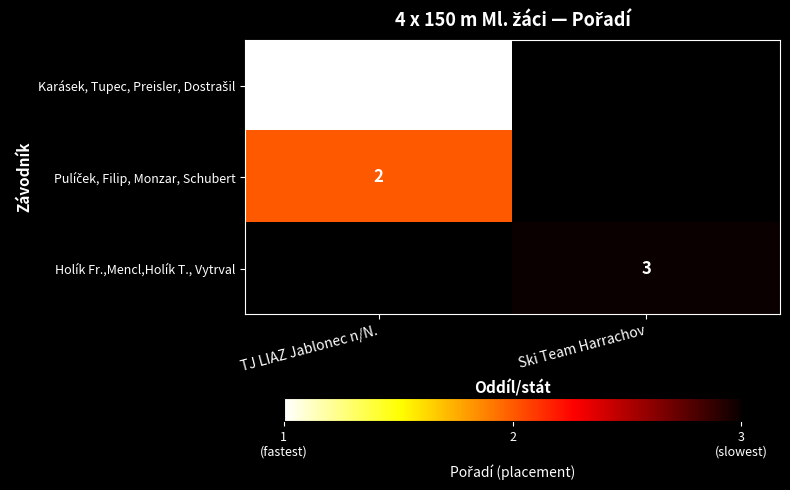

True or false: Holík Fr.,Mencl,Holík T., Vytrval has a value of 3 at Ski Team Harrachov.

True